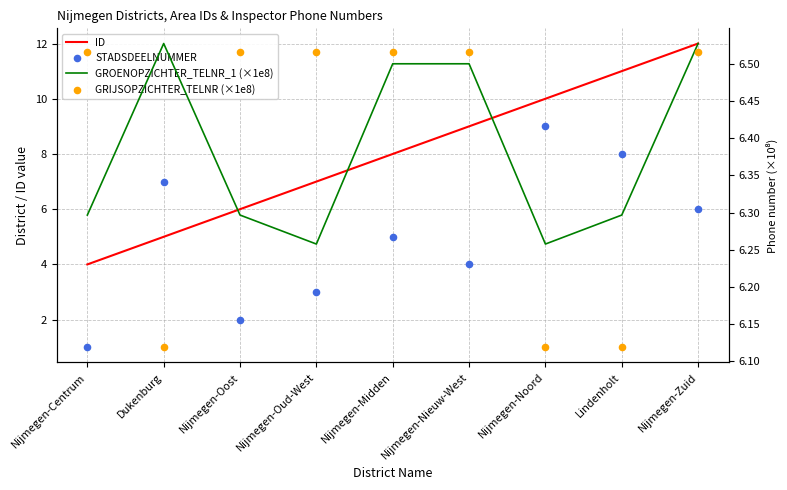

Which series has the largest total across all categories?

ID